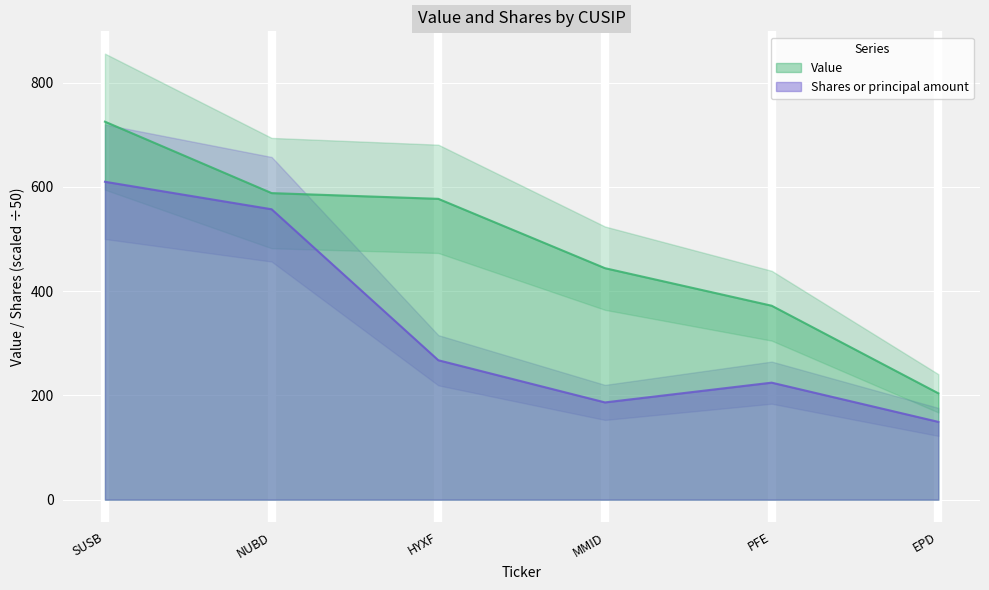

What is the approximate value of Value at MMID?

444.0